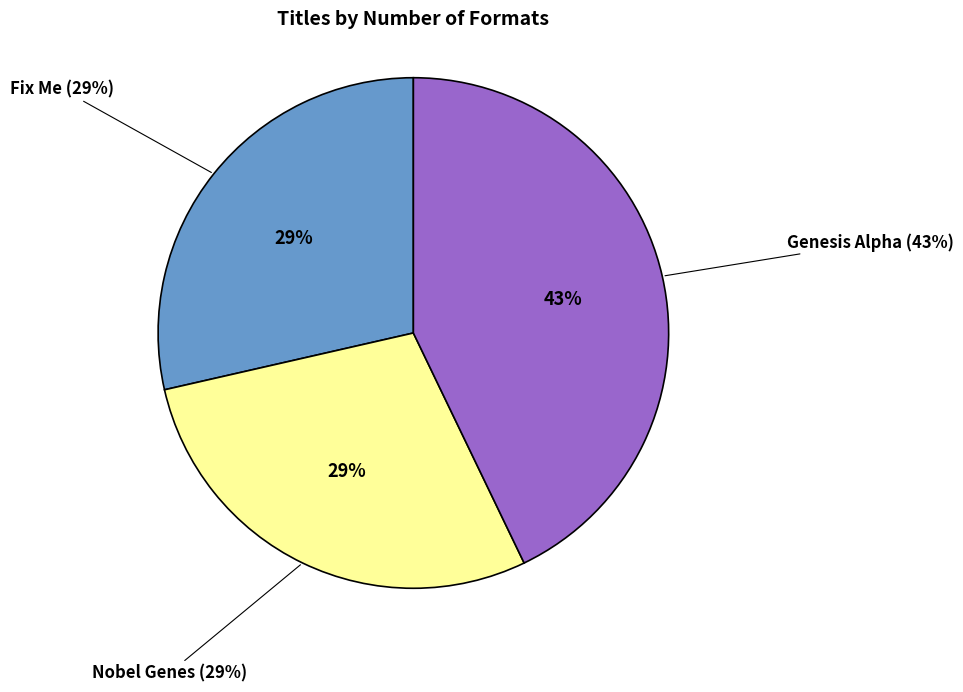

How many slices are in this pie chart?

3